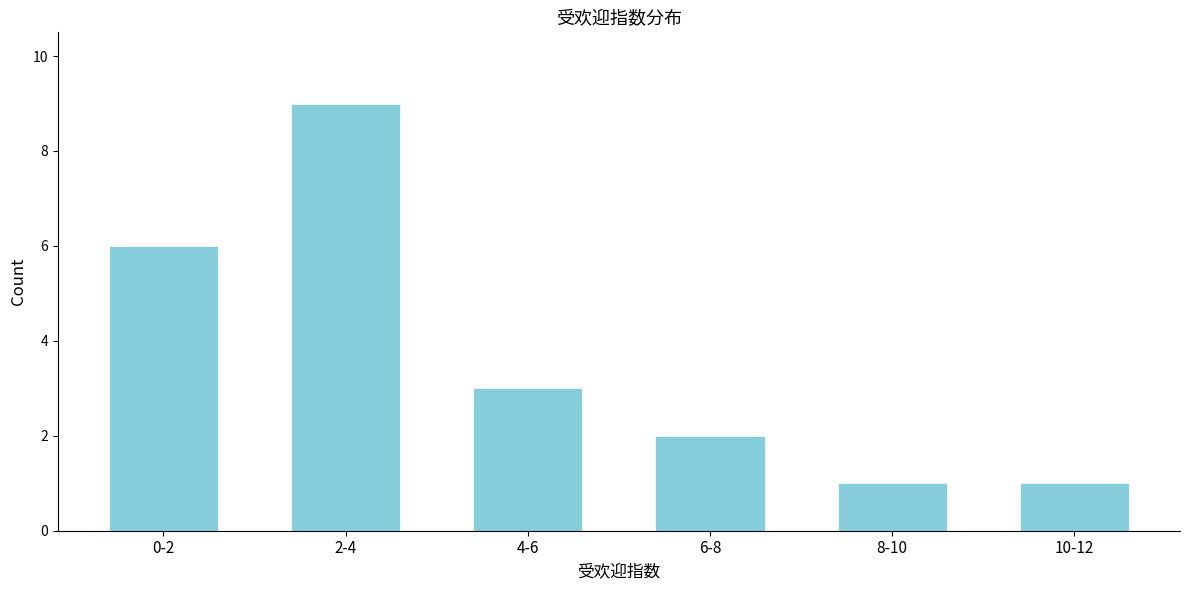

Reading left to right, what are all the values shown in this chart?

6	9	3	2	1	1